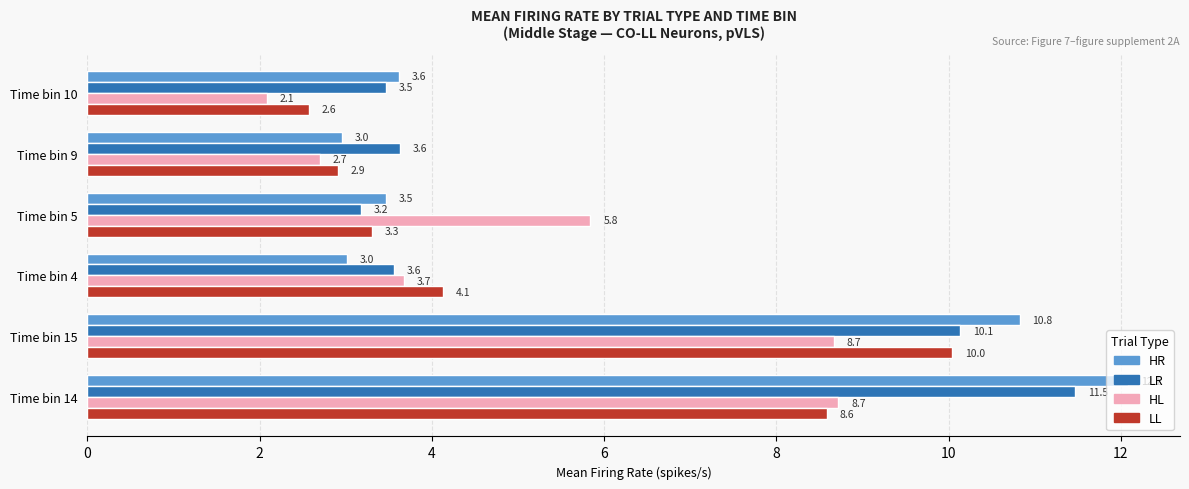

Rank the series by their maximum value, from lowest to highest.

HL, LL, LR, HR